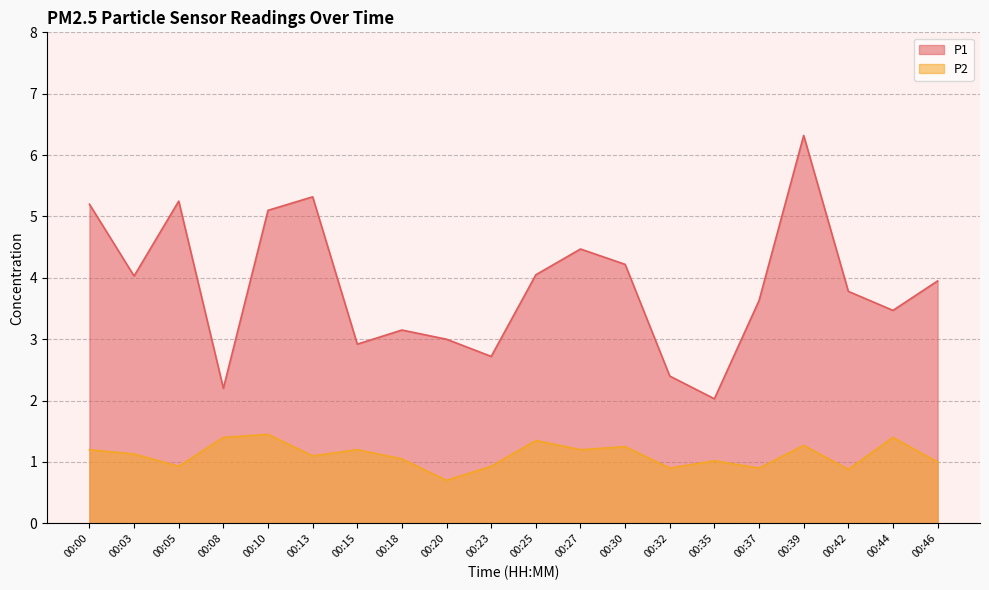

The value of P1 at 00:08 is 3.5. True or false?

False